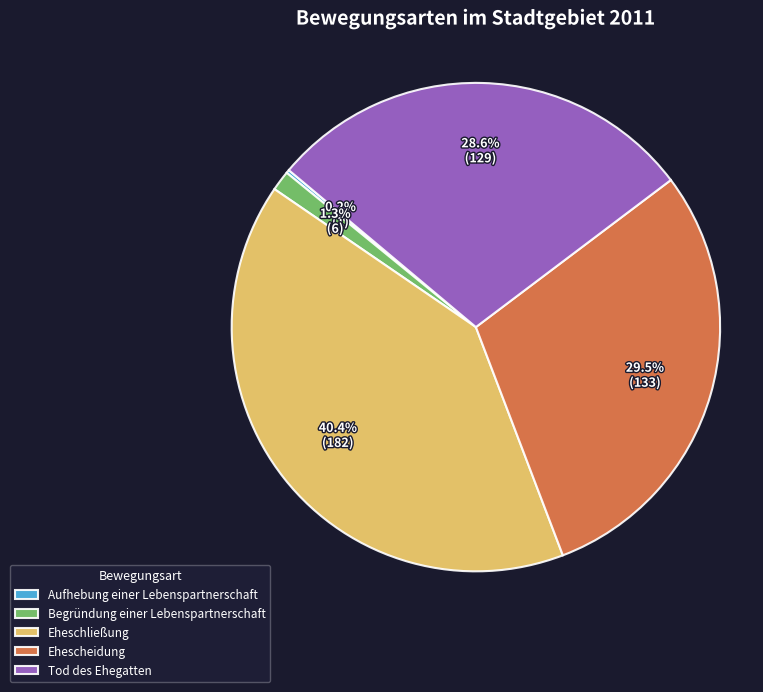

Does any single category account for the majority?

No